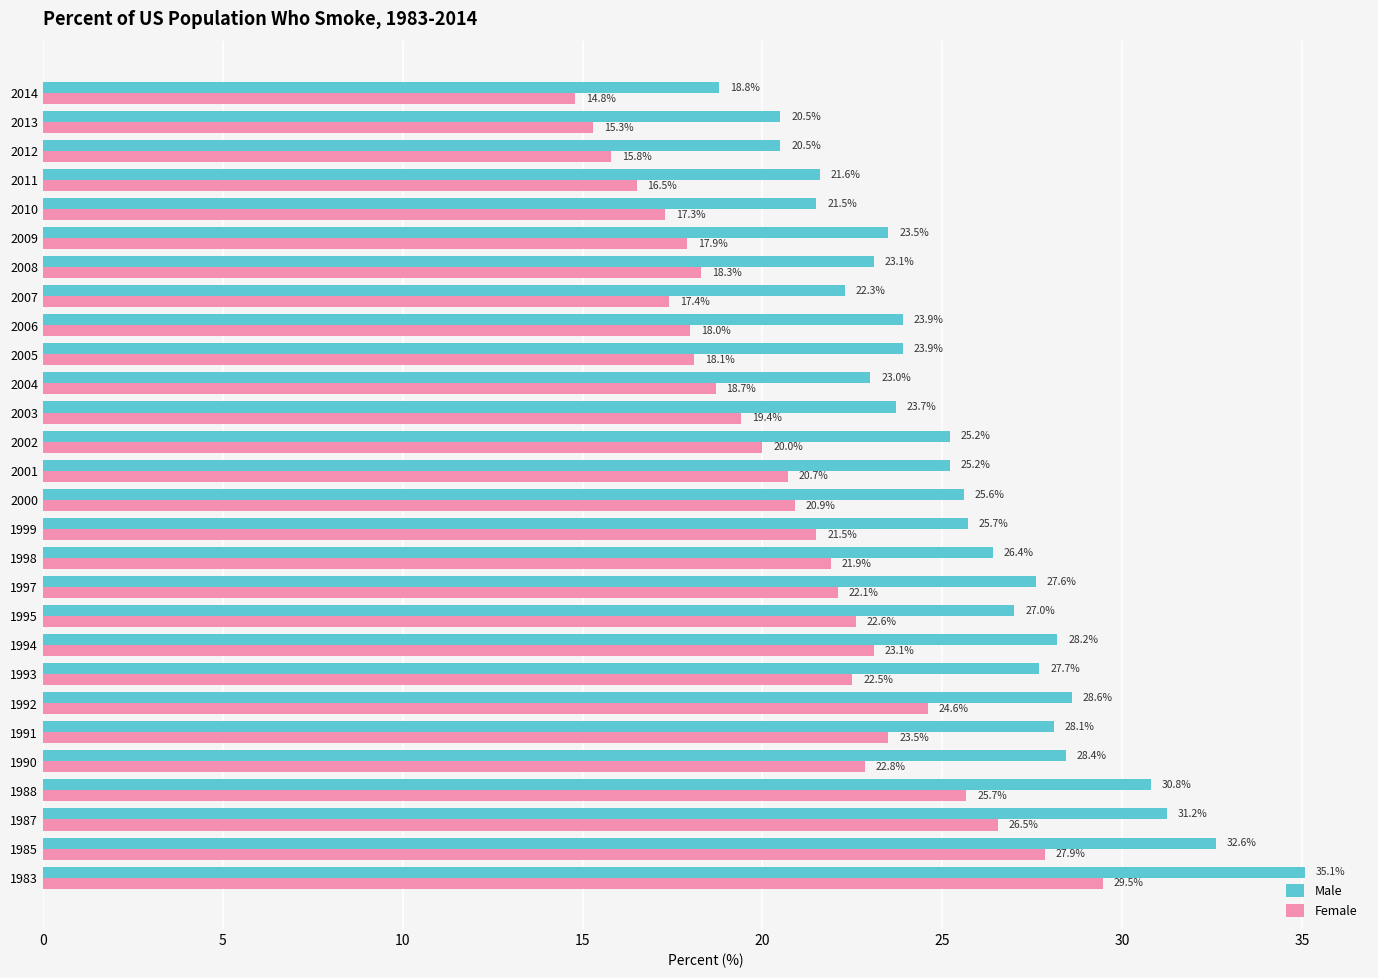

Rank the categories by Female value from highest to lowest.

1983, 1985, 1987, 1988, 1992, 1991, 1994, 1990, 1995, 1993, 1997, 1998, 1999, 2000, 2001, 2002, 2003, 2004, 2008, 2005, 2006, 2009, 2007, 2010, 2011, 2012, 2013, 2014